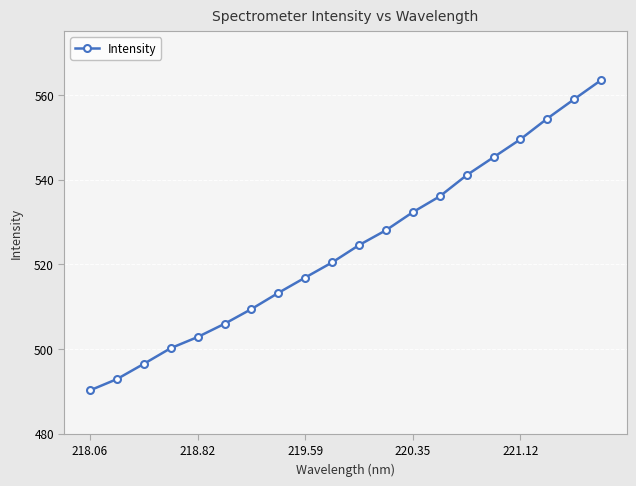

What is the difference between the maximum and minimum values?

73.3